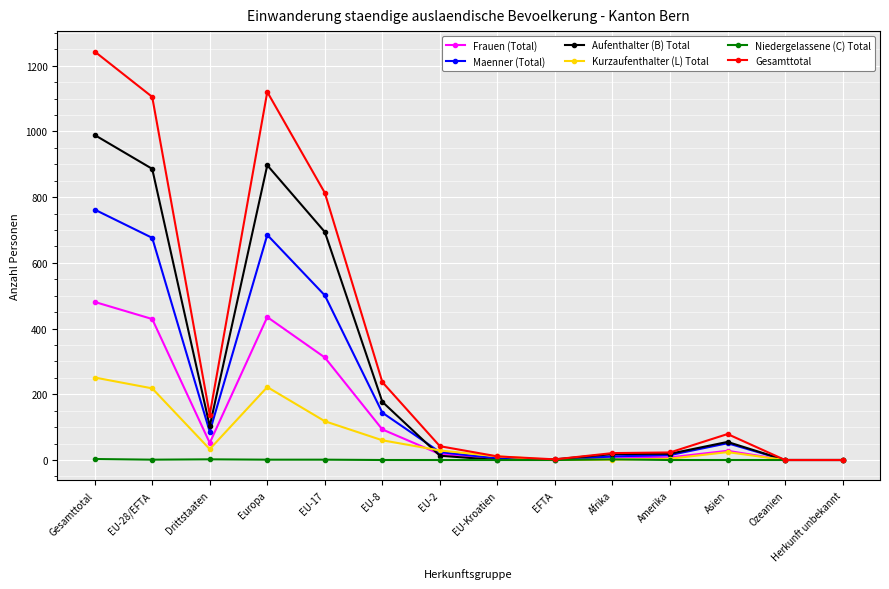

What are all the series names shown in the legend?

Frauen (Total), Maenner (Total), Aufenthalter (B) Total, Kurzaufenthalter (L) Total, Niedergelassene (C) Total, Gesamttotal